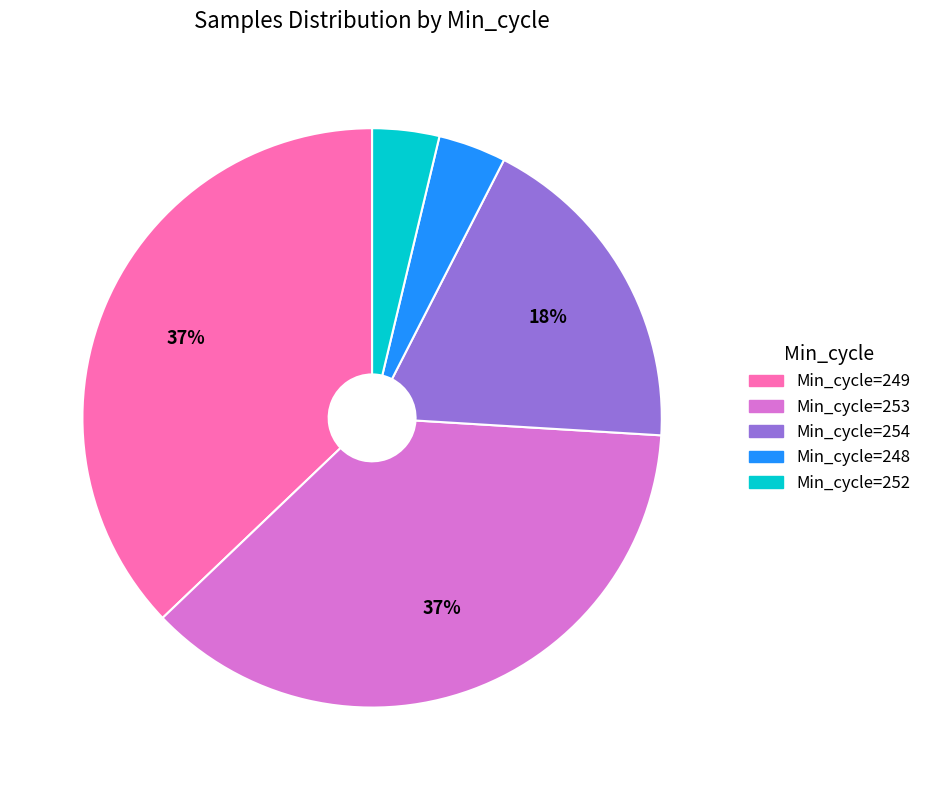

To the nearest percent, what is the average slice percentage?

20%